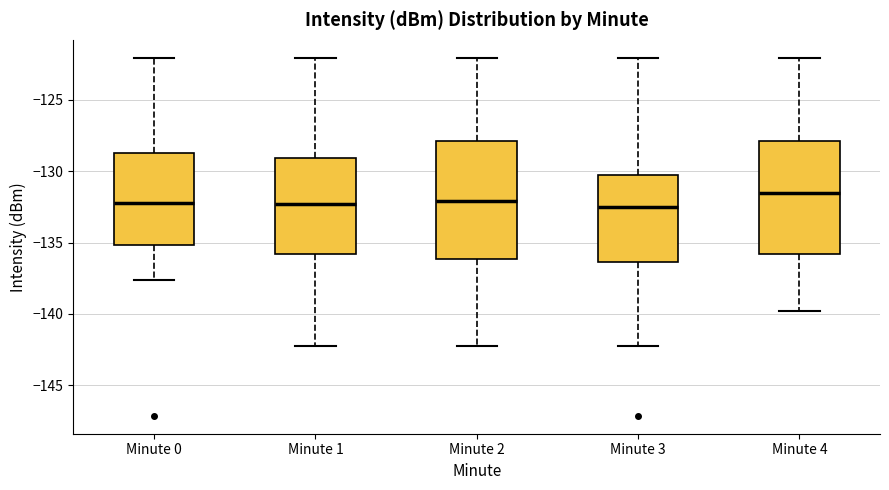

Reading left to right, read every box against the y-axis: the position of its median line, the range the box covers, and the ends of its whiskers. The values are not printed on the chart, so give them approximately, as read against the axis.

Minute 0: median -132.0, box -135.0 to -128.5, whiskers -137.5 to -122.0
Minute 1: median -132.5, box -136.0 to -129.0, whiskers -142.0 to -122.0
Minute 2: median -132.0, box -136.0 to -128.0, whiskers -142.0 to -122.0
Minute 3: median -132.5, box -136.5 to -130.5, whiskers -142.0 to -122.0
Minute 4: median -131.5, box -136.0 to -128.0, whiskers -140.0 to -122.0